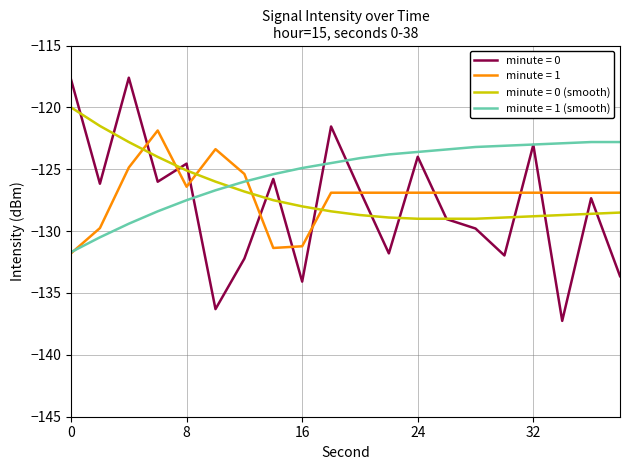

What is the maximum value shown in the chart?

-117.6